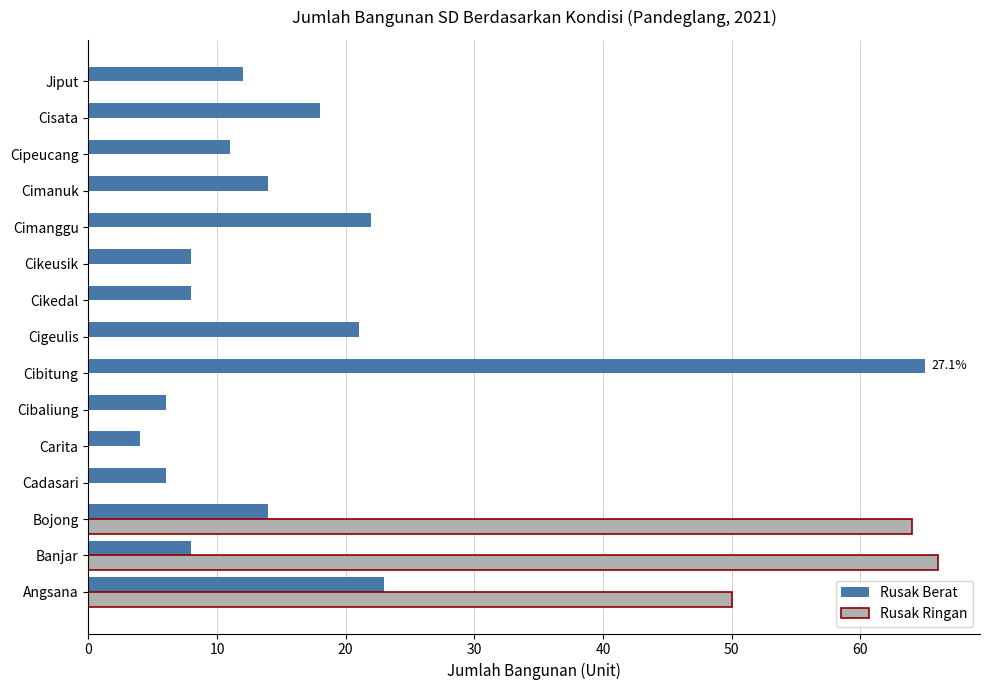

Is the value of Rusak Ringan at Cibaliung greater than the value of Rusak Berat at Cipeucang?

No